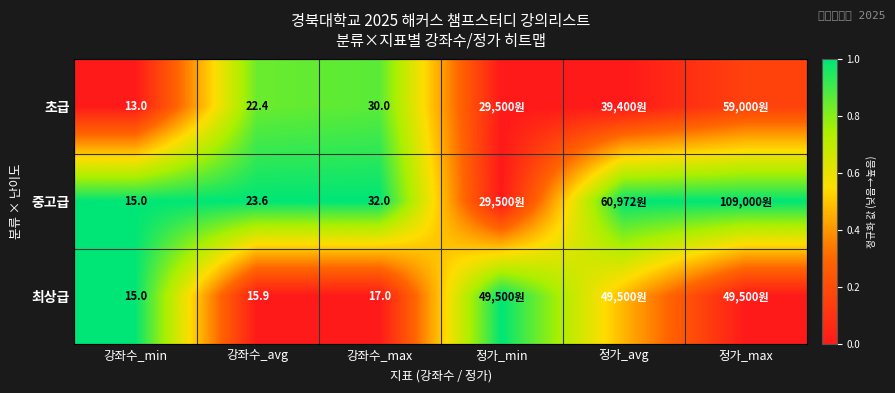

Between 강좌수_min and 강좌수_avg, which series saw the biggest shift?

초급